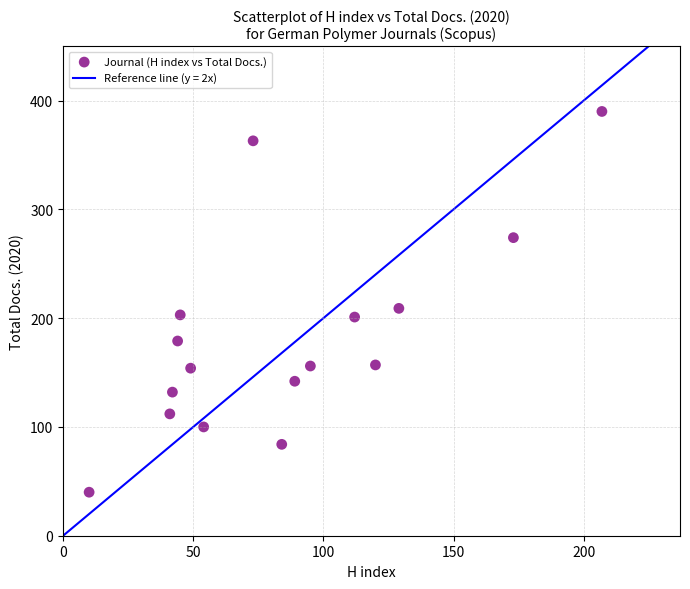

What is the range of X values (max minus min)?

197